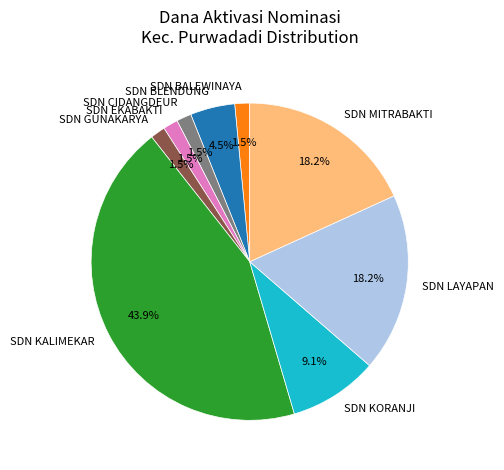

What is the ratio of the value at SDN MITRABAKTI to the value at SDN LAYAPAN?

1.0